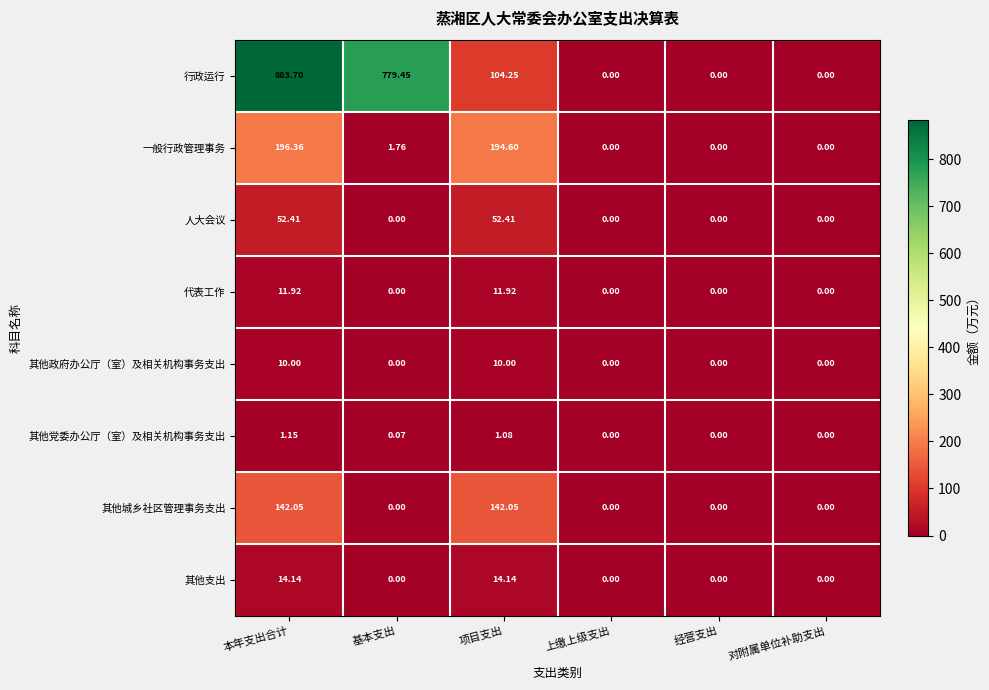

List the series in order of their peak value, highest first.

行政运行, 一般行政管理事务, 其他城乡社区管理事务支出, 人大会议, 其他支出, 代表工作, 其他政府办公厅（室）及相关机构事务支出, 其他党委办公厅（室）及相关机构事务支出